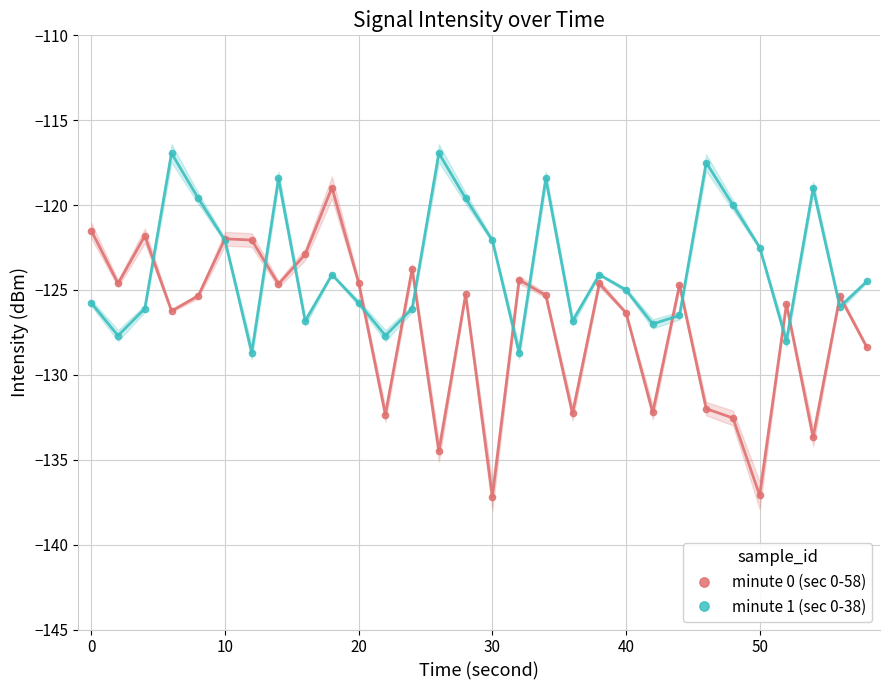

Reading left to right, what are all the values shown in this chart?

minute 0 (sec 0-58): -121.5	-124.6	-121.8	-126.2	-125.3	-122.0	-122.1	-124.7	-122.9	-119.0	-124.6	-132.3	-123.8	-134.5	-125.3	-137.2	-124.4	-125.3	-132.3	-124.6	-126.3	-132.2	-124.7	-132.0	-132.5	-137.1	-125.8	-133.7	-125.4	-128.4
minute 1 (sec 0-38): -125.8	-127.7	-126.1	-116.9	-119.6	-122.1	-128.7	-118.4	-126.8	-124.1	-125.8	-127.7	-126.1	-116.9	-119.6	-122.1	-128.7	-118.4	-126.8	-124.1	-125.0	-127.0	-126.5	-117.5	-120.0	-122.5	-128.0	-119.0	-126.0	-124.5